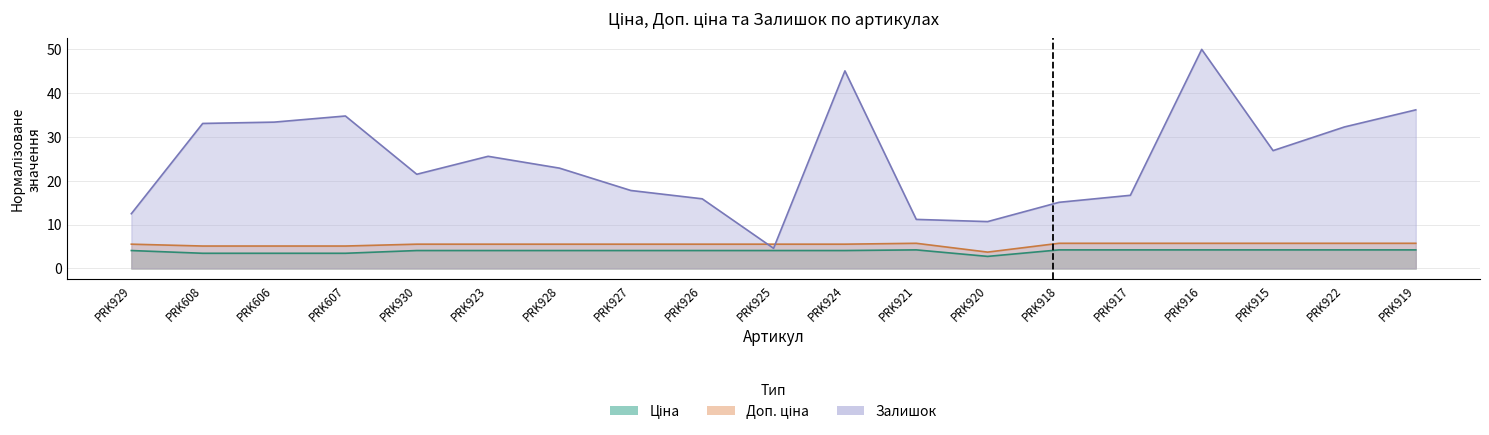

What is the total value across all series at PRK929?

22.1